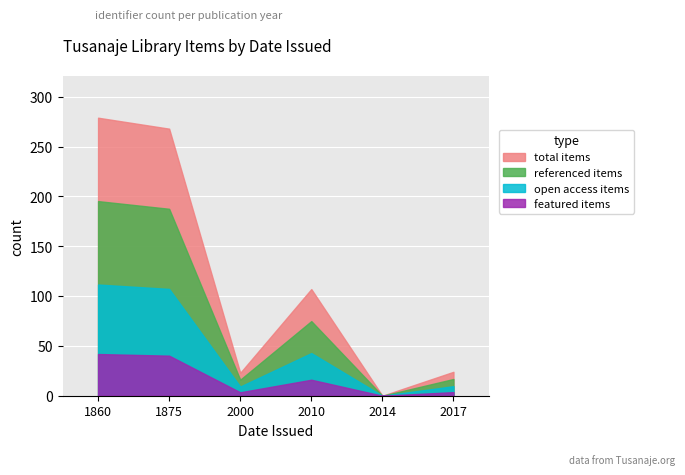

Is it true that the value at 1860 is 164?

False